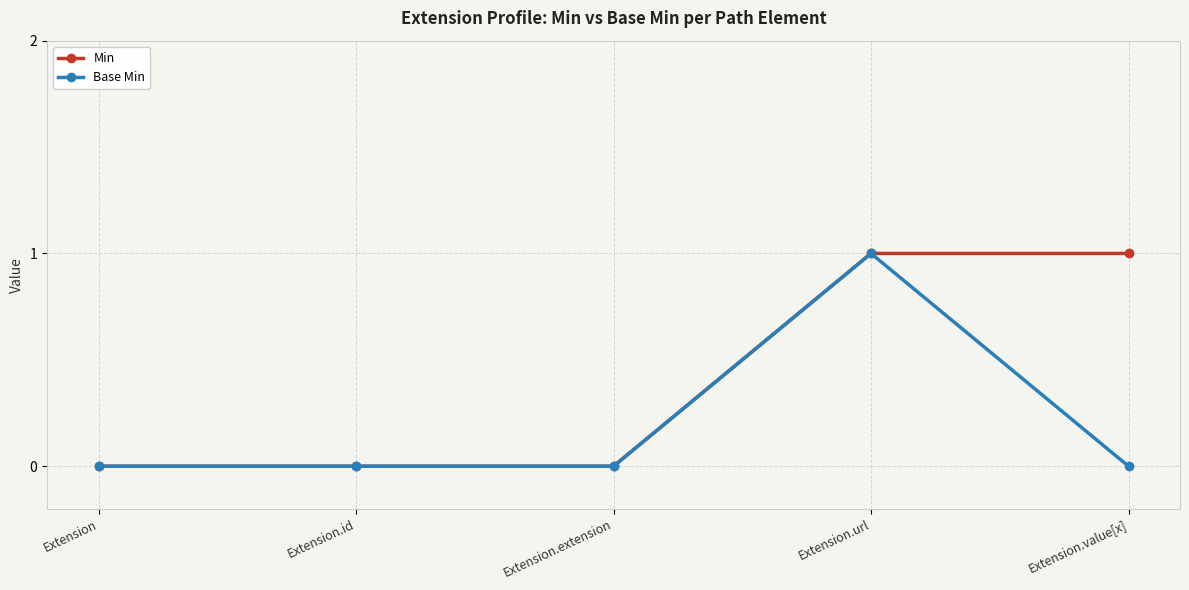

Rank the series by their average value, from highest to lowest.

Min, Base Min